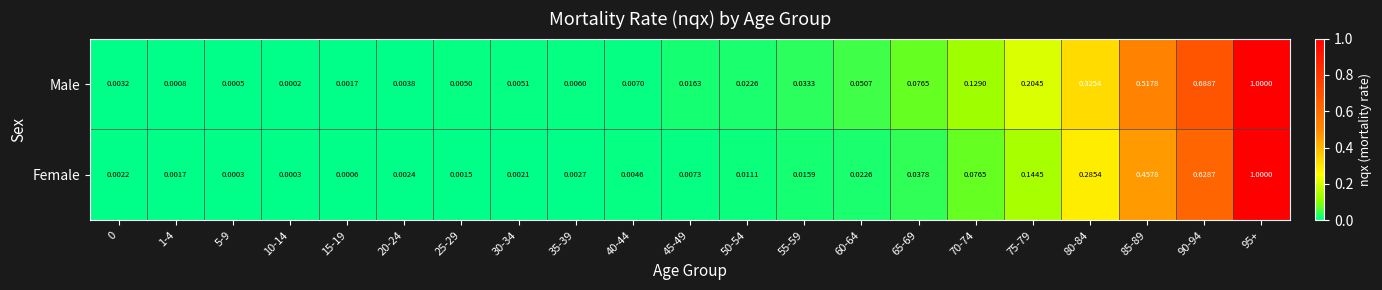

Is the value of Female at 85-89 greater than the value of Male at 95+?

No